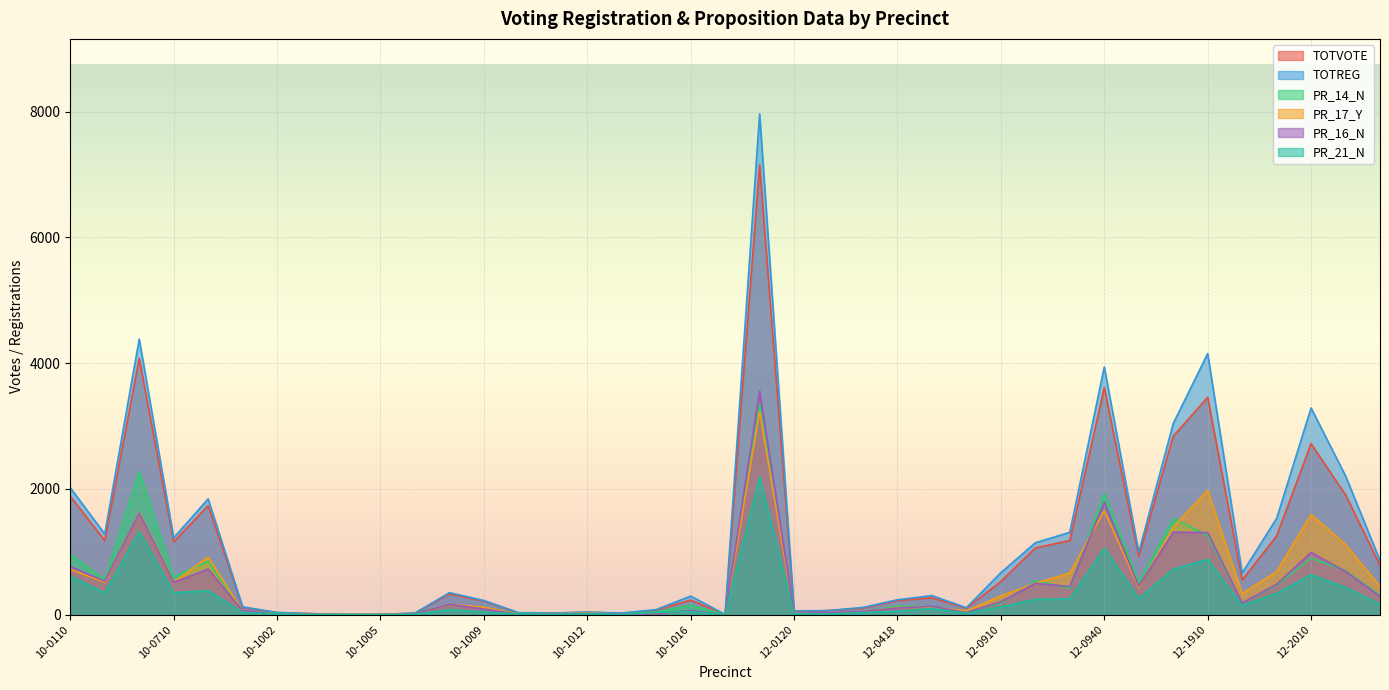

Which category has the lowest value in the PR_16_N series?

10-1004